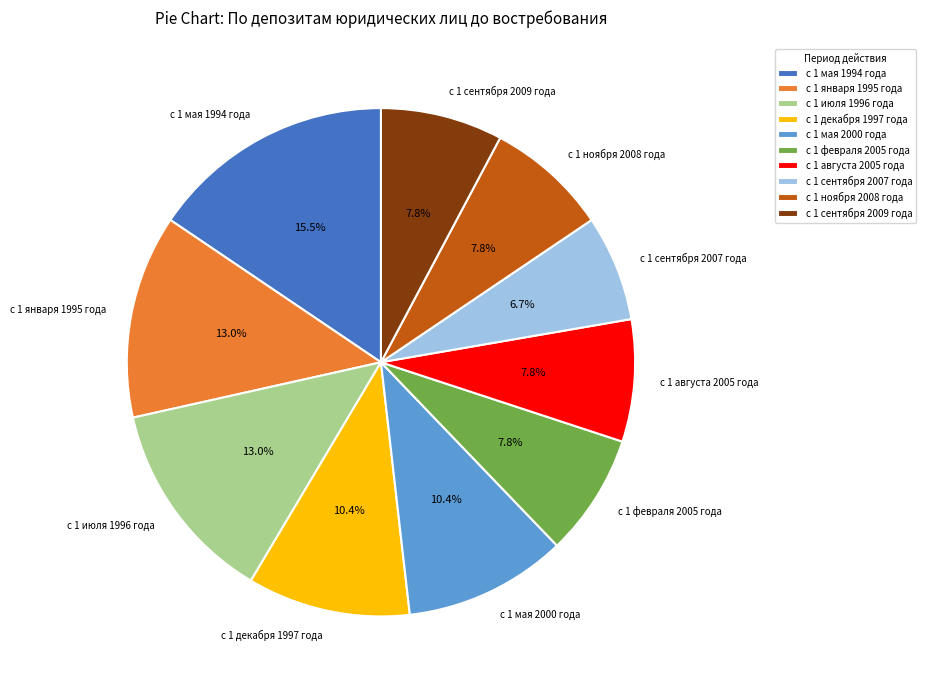

The с 1 января 1995 года slice represents 2% of the pie. True or false?

False